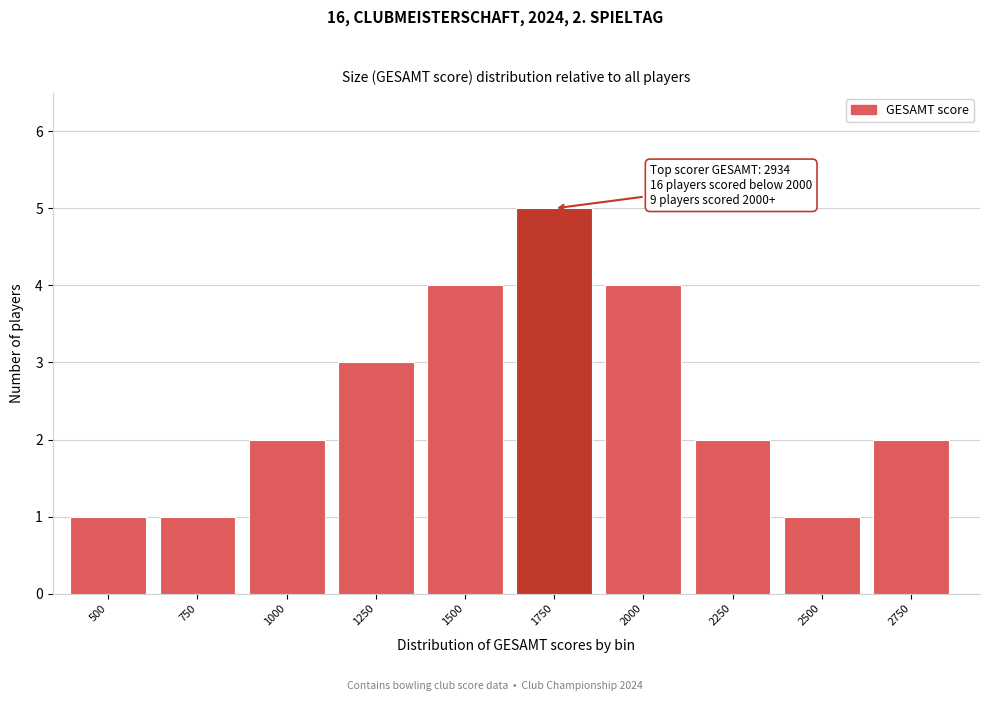

Reading left to right, what are all the values shown in this chart?

500=1	750=1	1000=2	1250=3	1500=4	1750=5	2000=4	2250=2	2500=1	2750=2